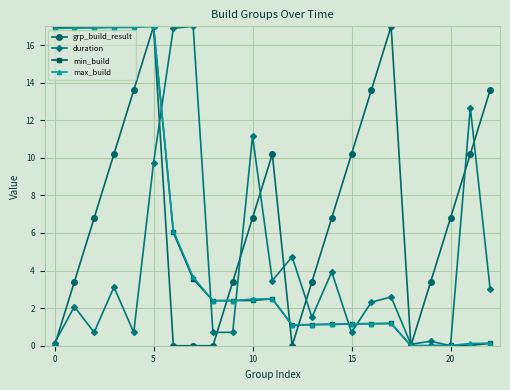

What is the greatest value displayed?

17.0